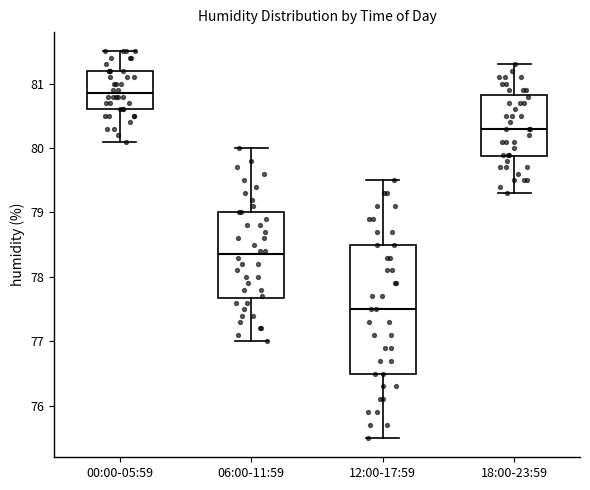

Reading left to right, transcribe this box plot: for each box, give where its median line is, the range the box spans, and where its two whiskers end, as read against the y-axis. The values are not printed on the chart, so give them approximately, as read against the axis.

00:00-05:59: median 80.9, box 80.6 to 81.2, whiskers 80.1 to 81.5
06:00-11:59: median 78.4, box 77.7 to 79.0, whiskers 77.0 to 80.0
12:00-17:59: median 77.5, box 76.5 to 78.5, whiskers 75.5 to 79.5
18:00-23:59: median 80.3, box 79.9 to 80.8, whiskers 79.3 to 81.3